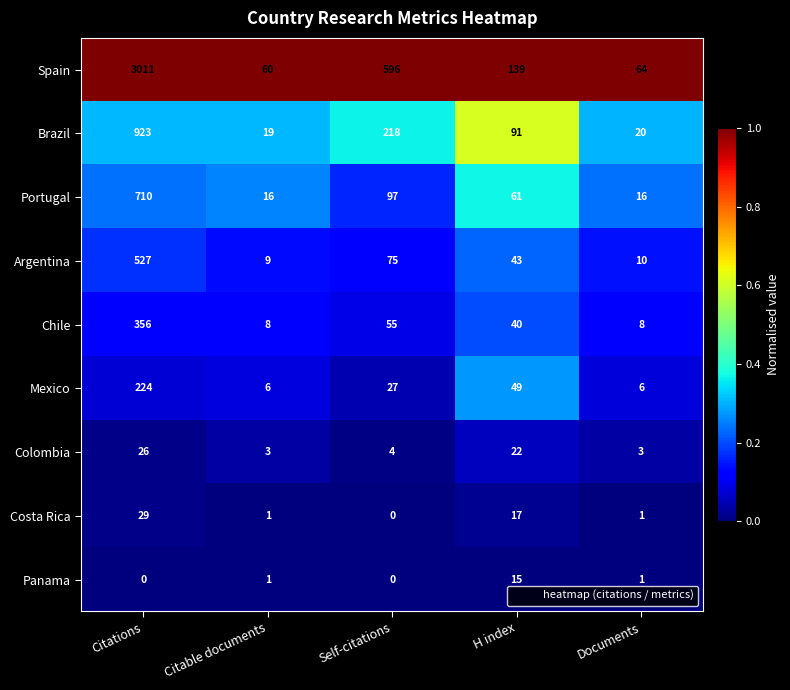

Which series has the largest total across all categories?

Spain